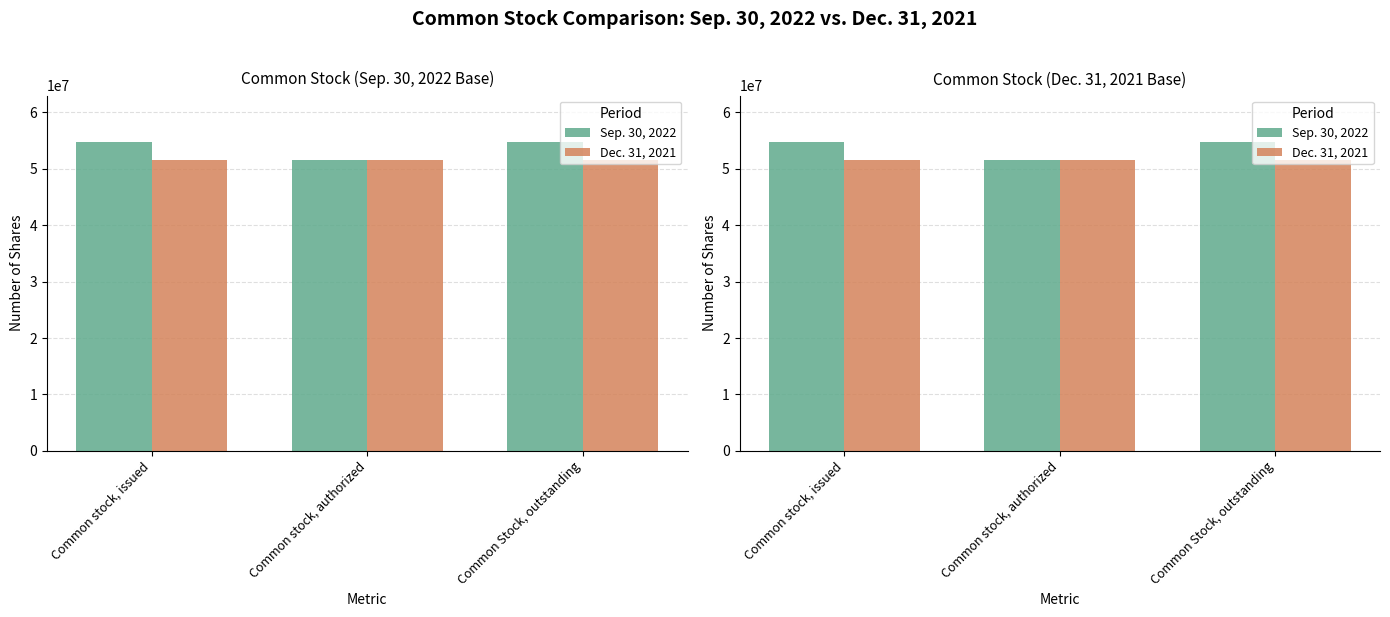

List the series in order of their peak value, highest first.

Sep. 30, 2022, Dec. 31, 2021